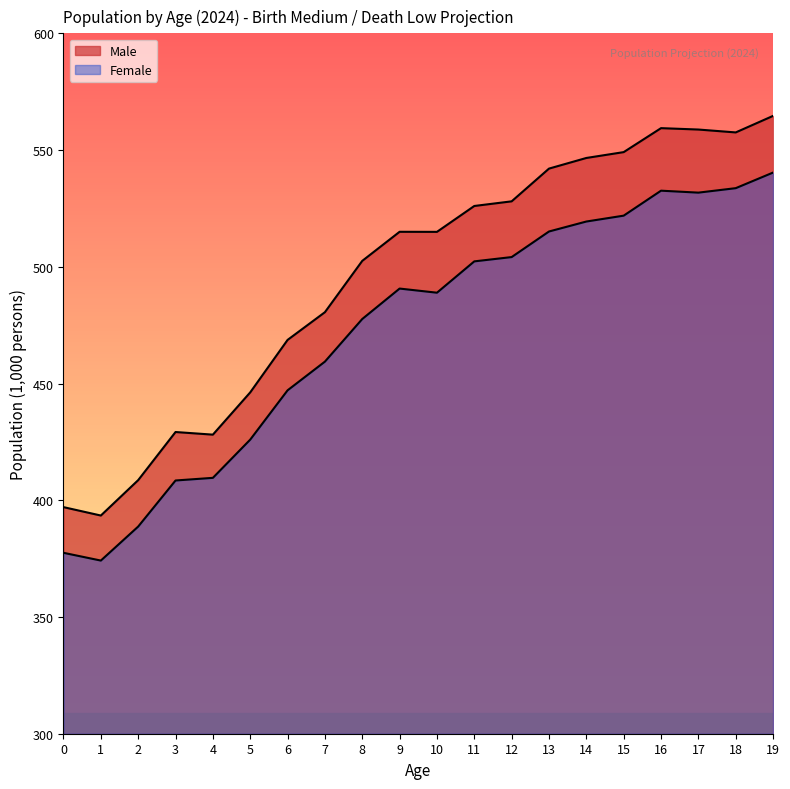

Reading right to left, extract all data points from this chart.

Male: 19=564.6	18=557.6	17=558.8	16=559.4	15=549.1	14=546.6	13=542.1	12=528.0	11=526.0	10=515.0	9=515.0	8=502.5	7=480.6	6=468.7	5=446.2	4=428.1	3=429.2	2=408.6	1=393.5	0=397.1
Female: 19=540.4	18=533.7	17=531.8	16=532.6	15=521.9	14=519.4	13=515.1	12=504.2	11=502.3	10=488.9	9=490.7	8=477.6	7=459.4	6=447.1	5=426.0	4=409.6	3=408.5	2=388.7	1=374.2	0=377.5